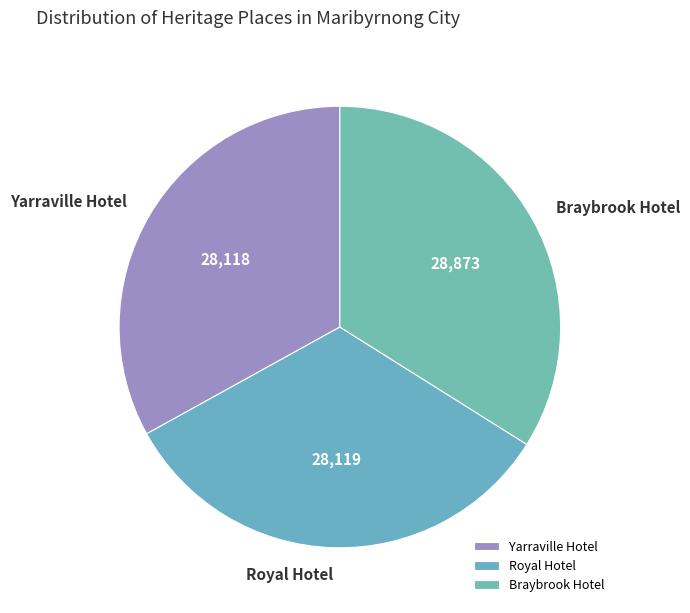

How many segments does this pie chart have?

3